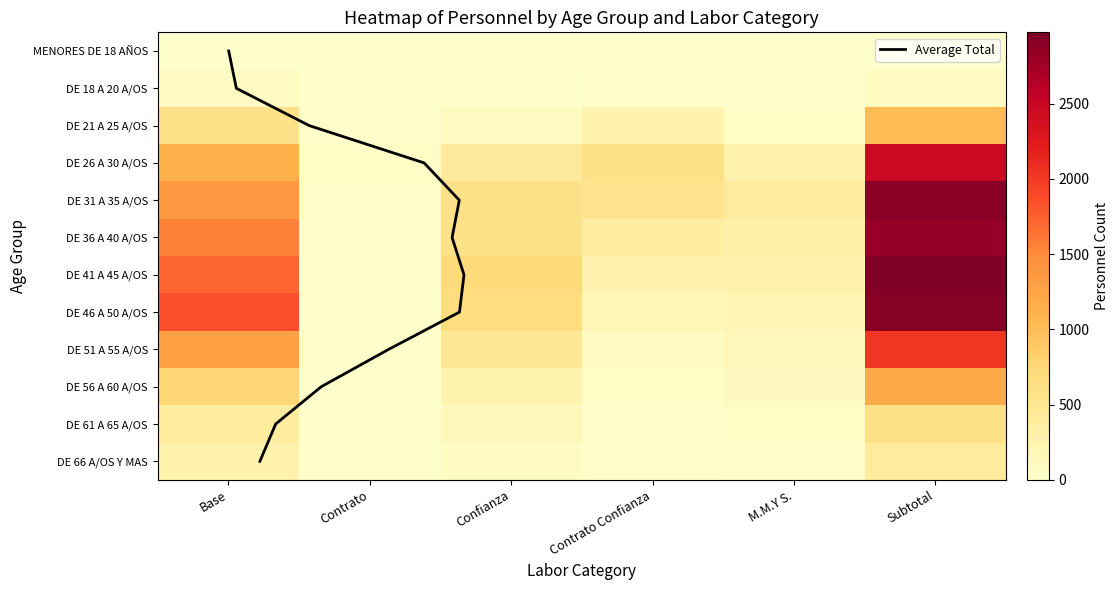

At which category is the sum across all series the highest?

Subtotal